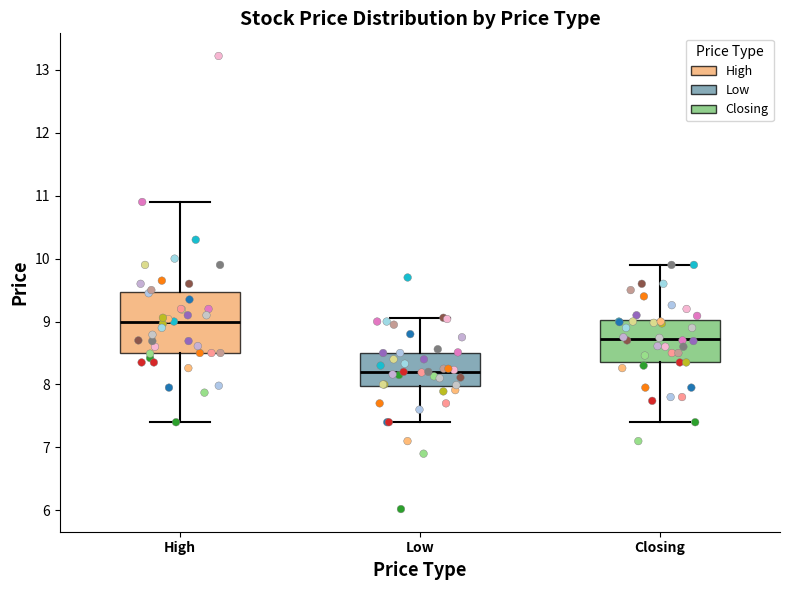

Comparing the boxes themselves (not the whiskers), which one is the tallest?

High